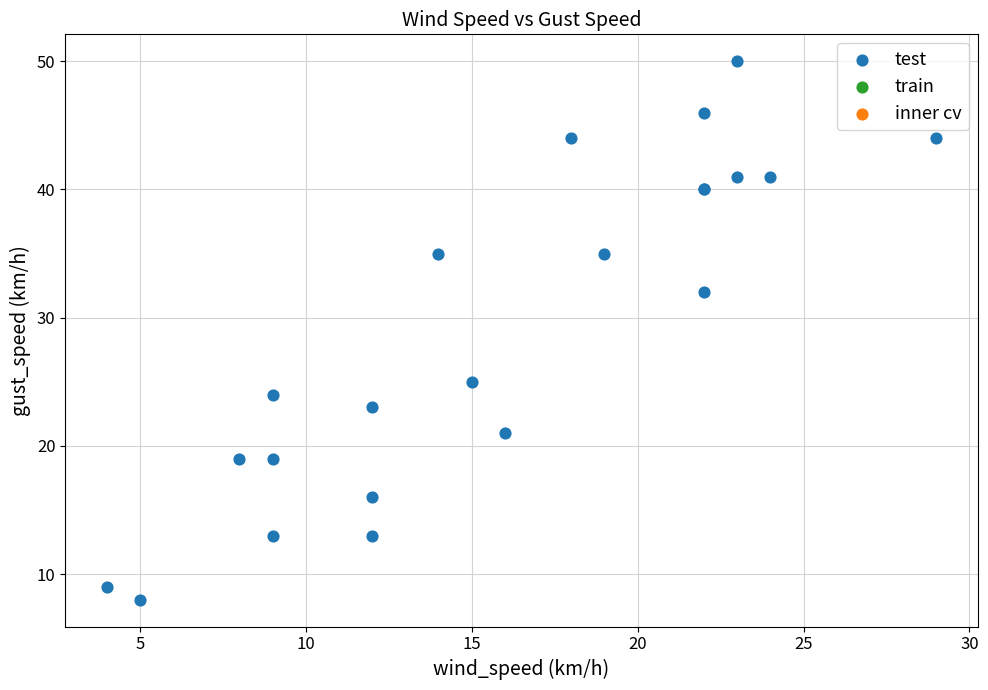

What Y value in the scatter plot is closest to 29?

32